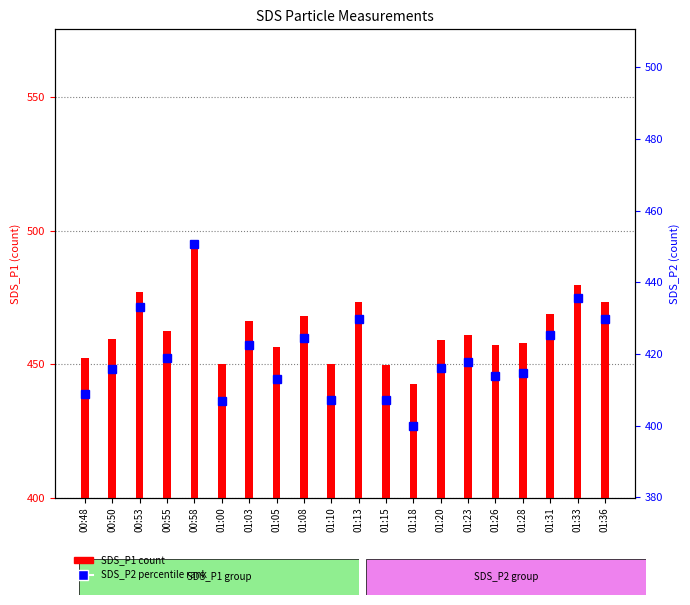

Which category has the lowest value across all series?

01:18